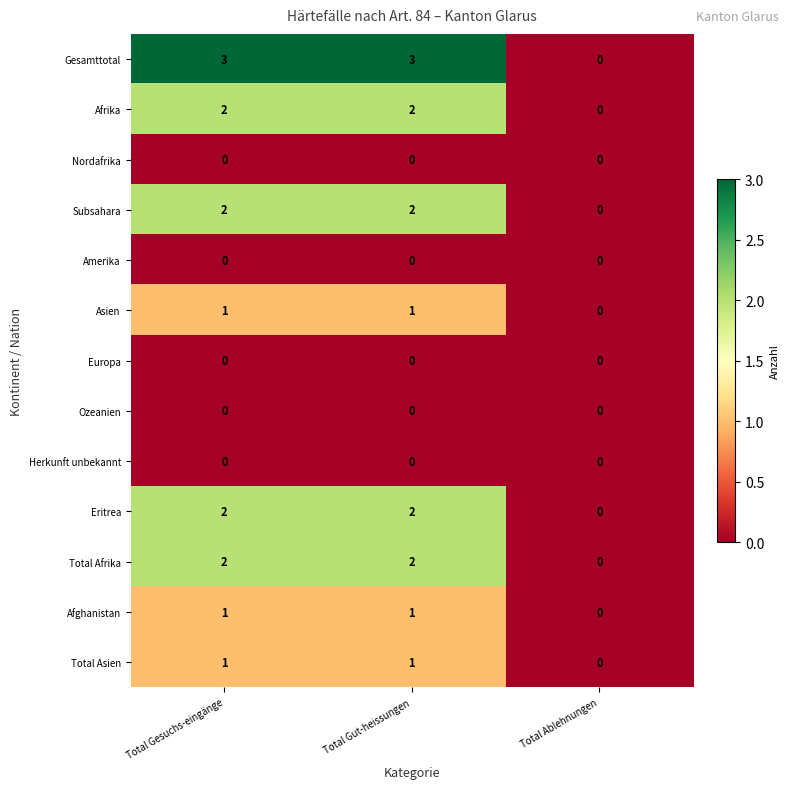

At how many categories does at least one series exceed 2?

2